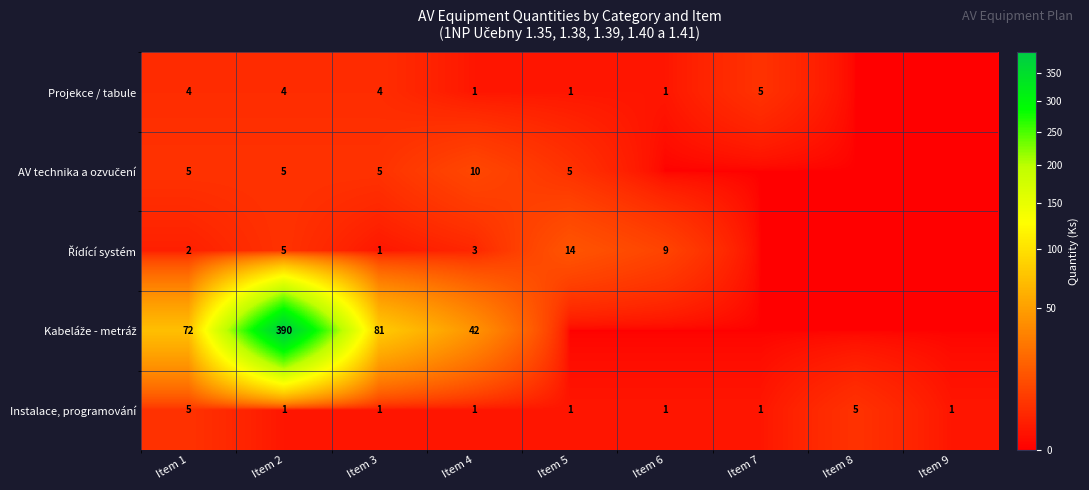

What is the difference between the second highest and minimum values in the Instalace, programování series?

4